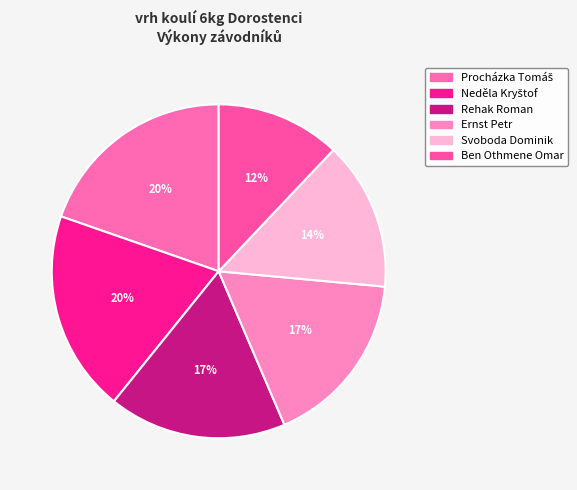

To the nearest percent, what is the average slice percentage?

17%